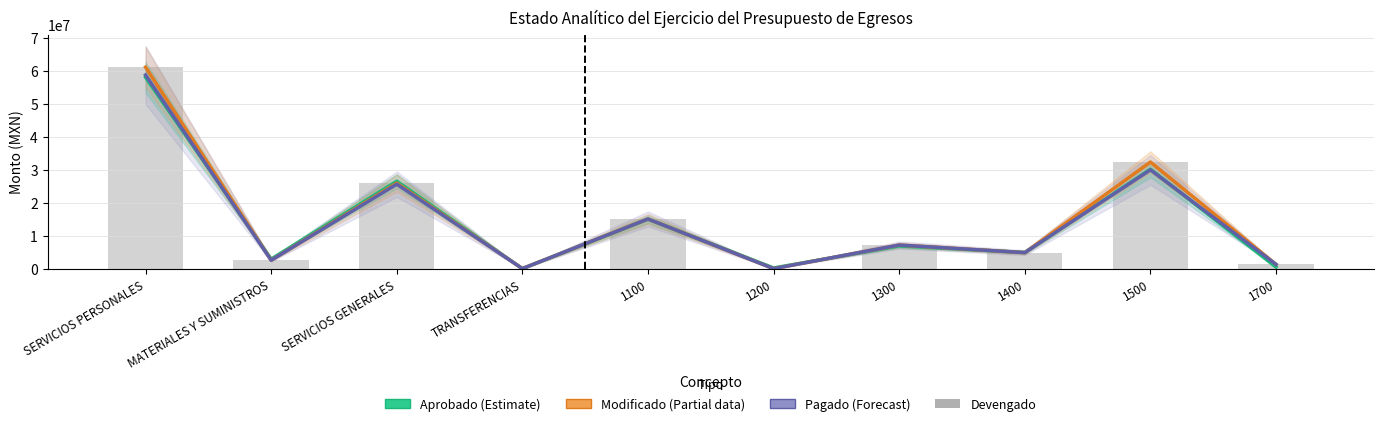

Reading right to left, list all the values displayed in this chart.

Aprobado (Estimate): 565951.0	30208719.0	4978224.0	6963362.0	292000.0	15075425.0	75000.0	26571192.0	2980606.0	58083681.0
Modificado (Partial): 1371234.7	32396164.7	4927407.0	7234517.5	77562.1	15133642.6	89585.3	26008881.8	2635666.5	61140528.6
Pagado (Forecast): 1371234.7	30019942.4	4927407.0	7234517.5	77562.1	15133642.6	89585.3	25675177.4	2629886.5	58764306.3
Devengado: 1371234.7	32396164.7	4927407.0	7234517.5	77562.1	15133642.6	89585.3	26008881.8	2635666.5	61140528.6